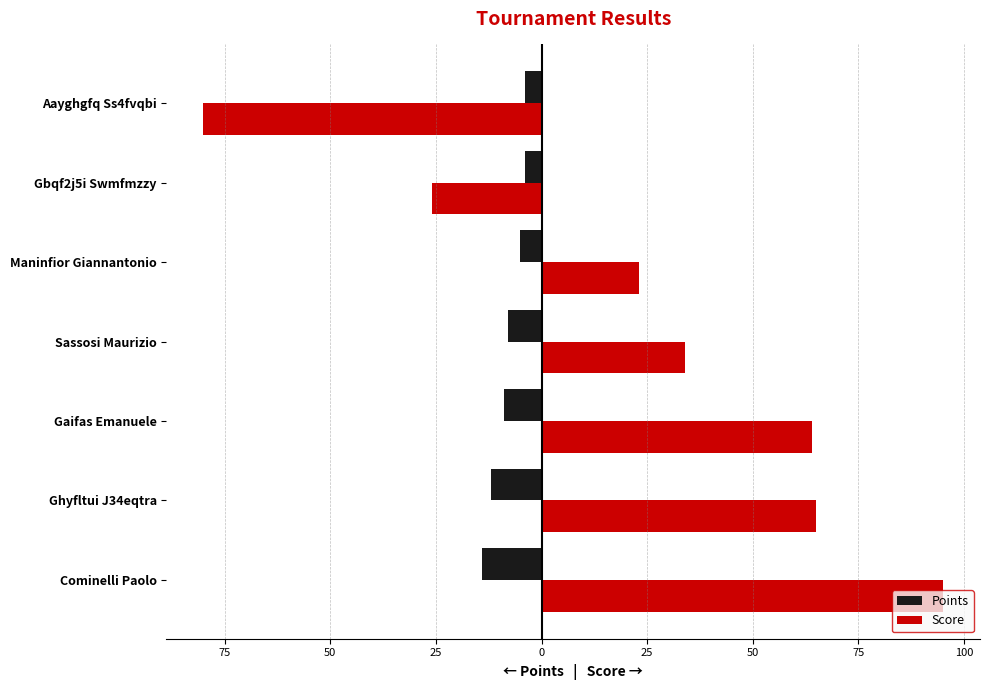

Reading left to right, transcribe all the data shown in this chart.

Points: -14	-12	-9	-8	-5	-4	-4
Score: 95	65	64	34	23	-26	-80